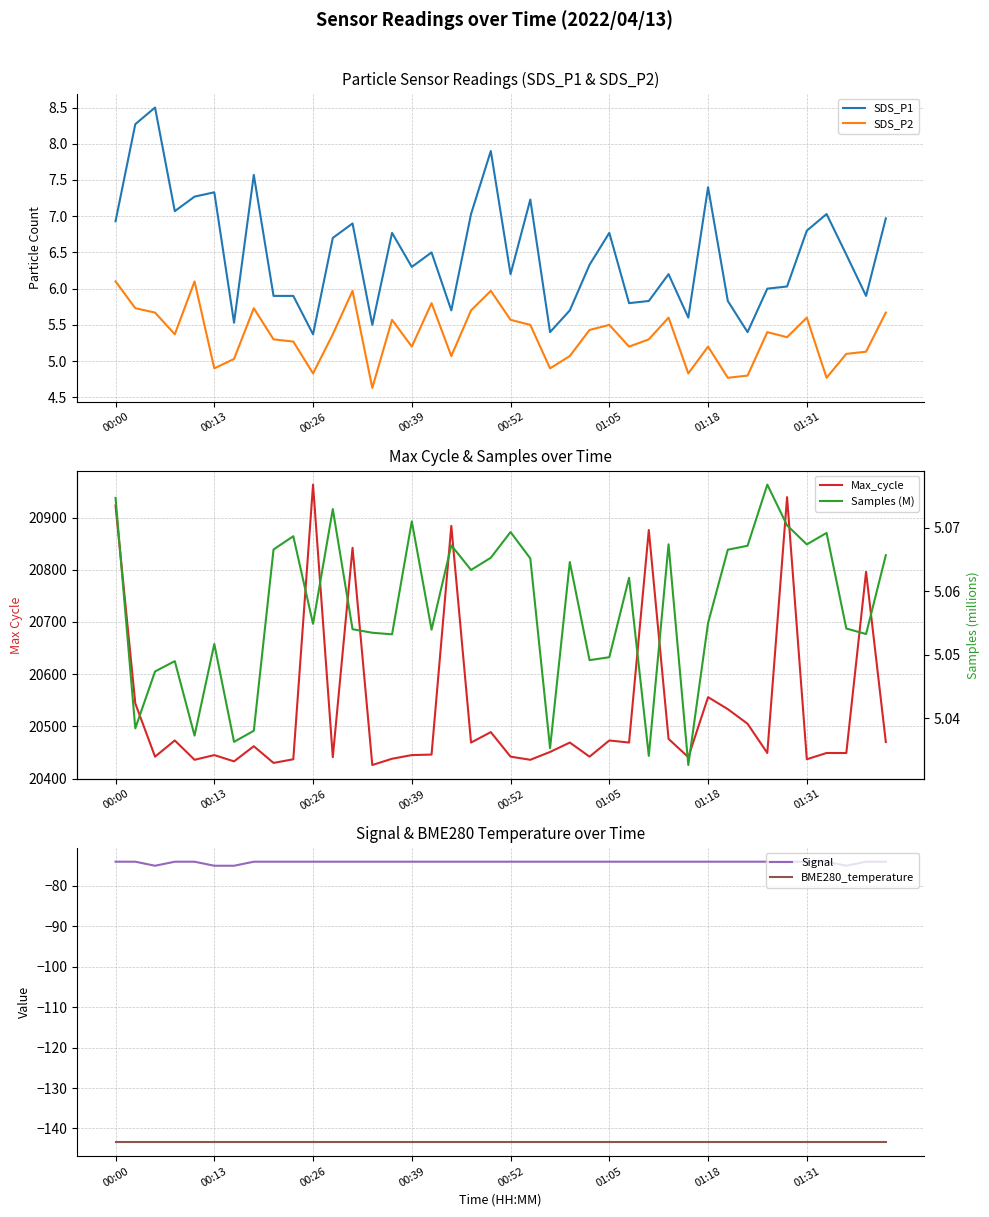

Where is Max_cycle nearest to the value 20694?

38